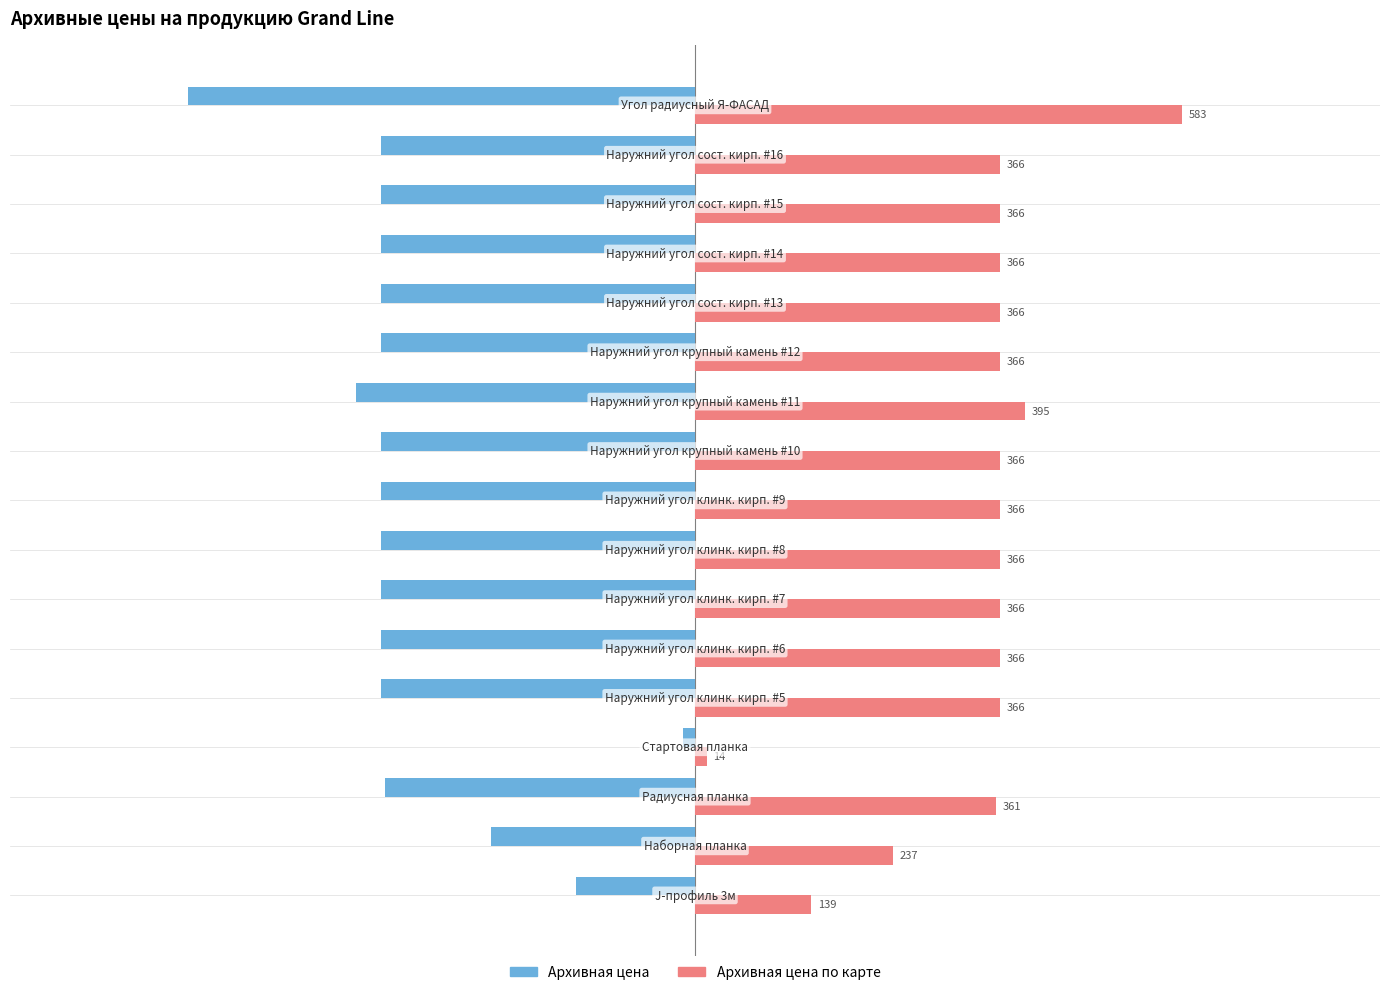

Which series has the widest spread of values?

Архивная цена